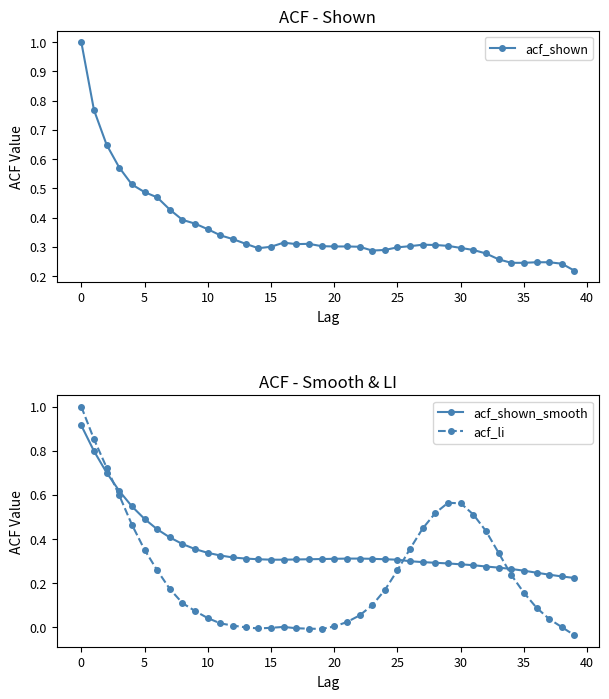

Which series has the widest spread of values?

acf_li